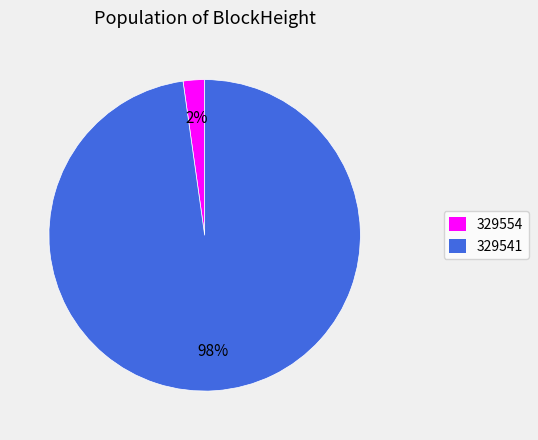

Between 329541 and 329554, which is larger?

329541